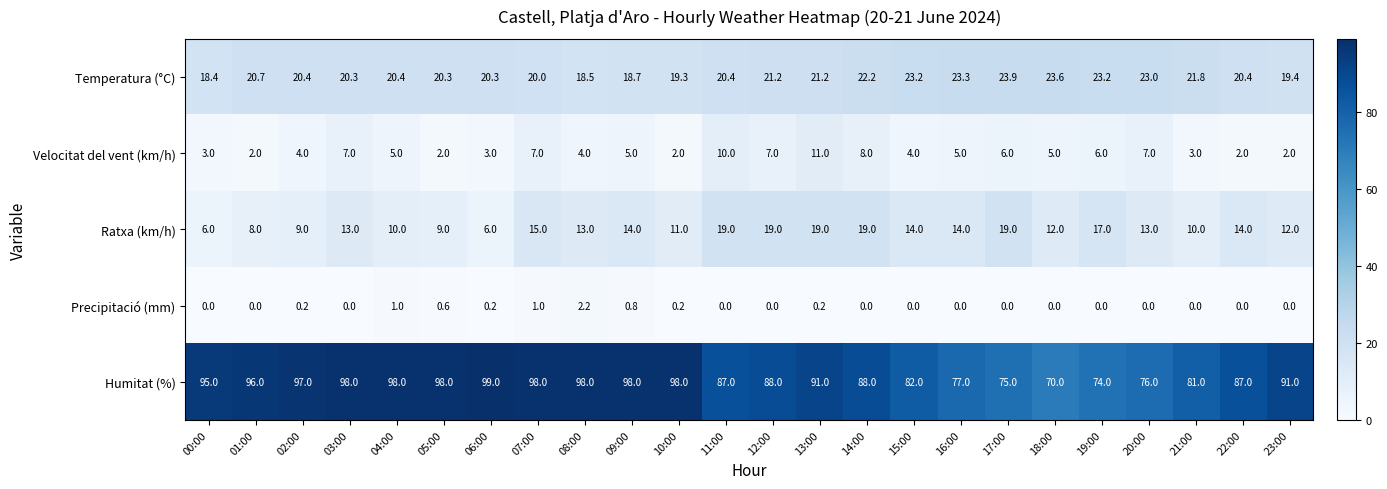

What value does the Ratxa (km/h) series have at 13:00?

19.0